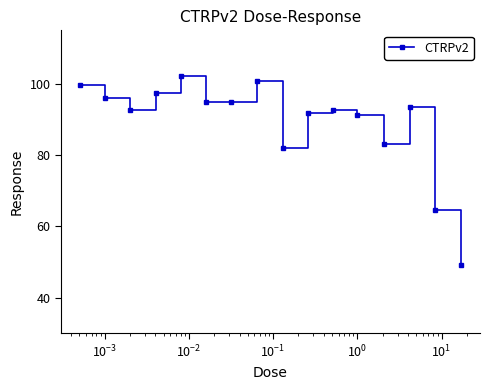

What is the minimum value shown in the chart?

49.3